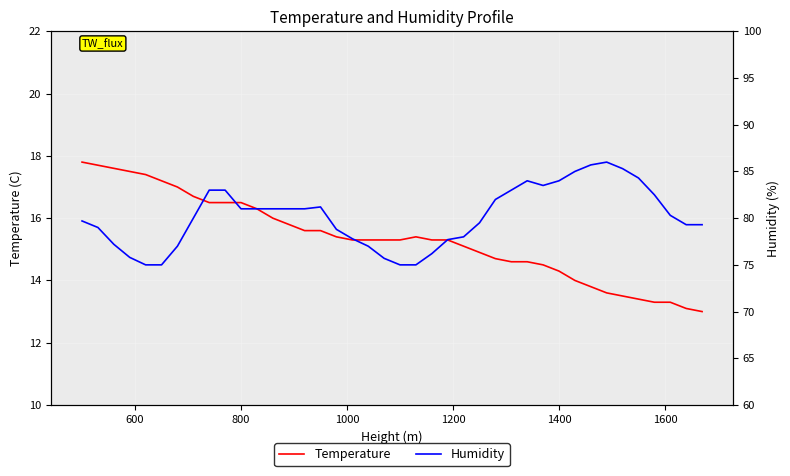

How many series are shown in this chart?

2